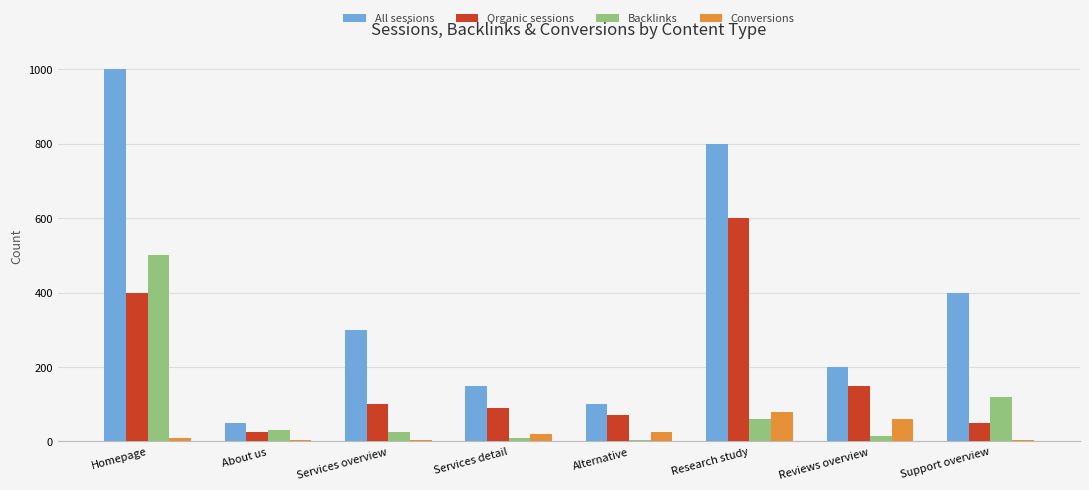

What is the lowest value of the All sessions series?

50